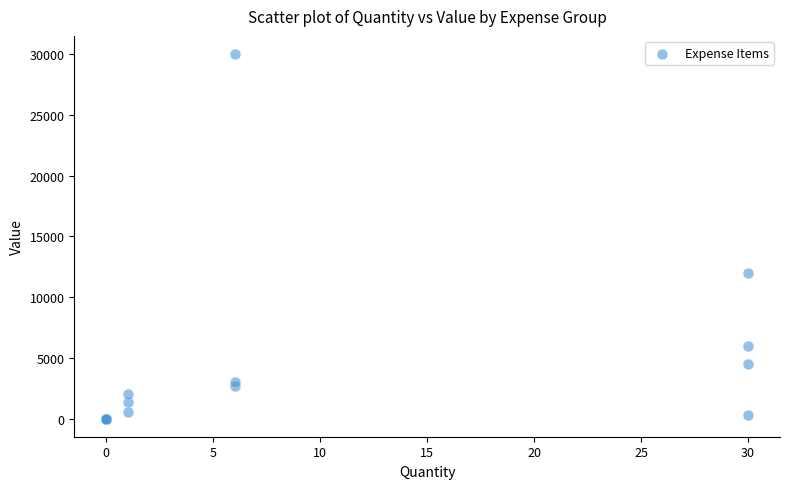

What Y value in the scatter plot is closest to 15000?

12000